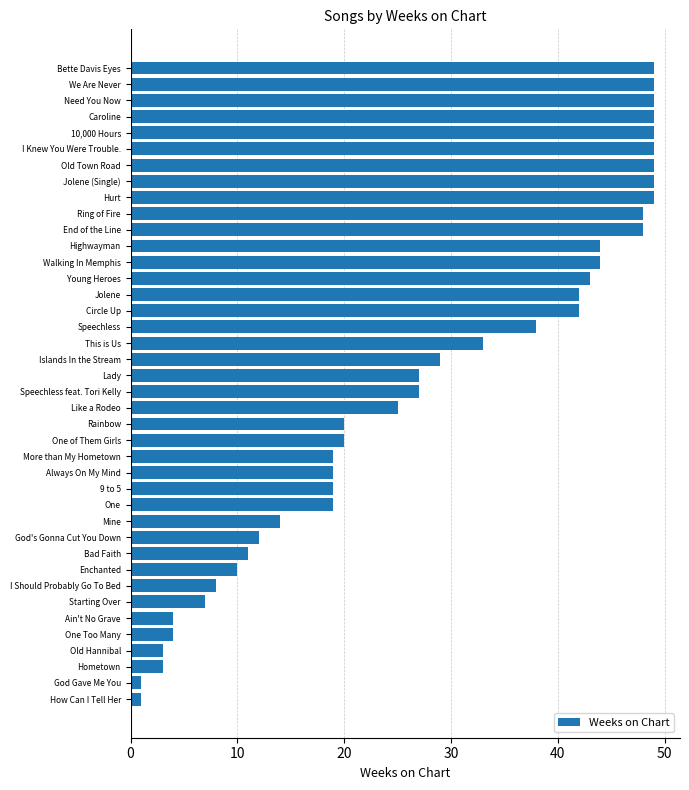

What is the average value?

28